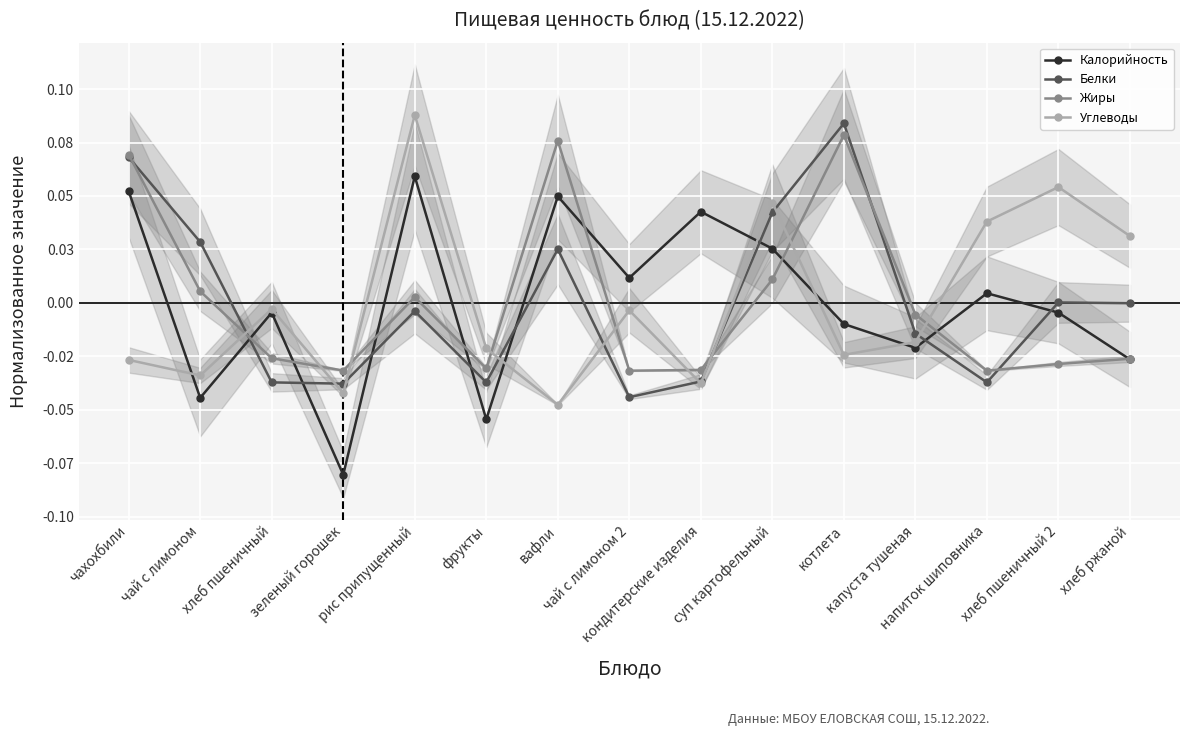

At which category does Жиры reach its first local valley?

зеленый горошек